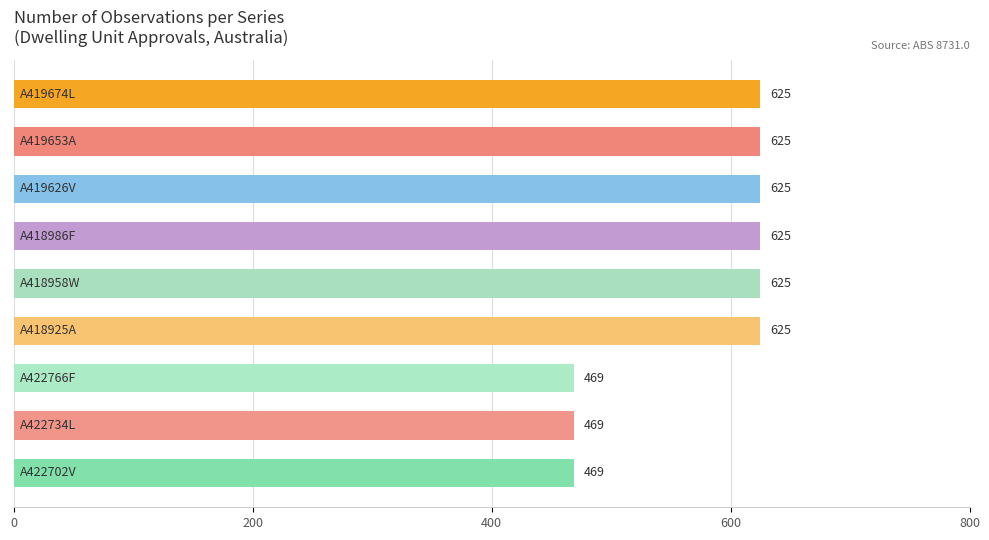

Reading top to bottom, extract all data points from this chart.

625	625	625	625	625	625	469	469	469